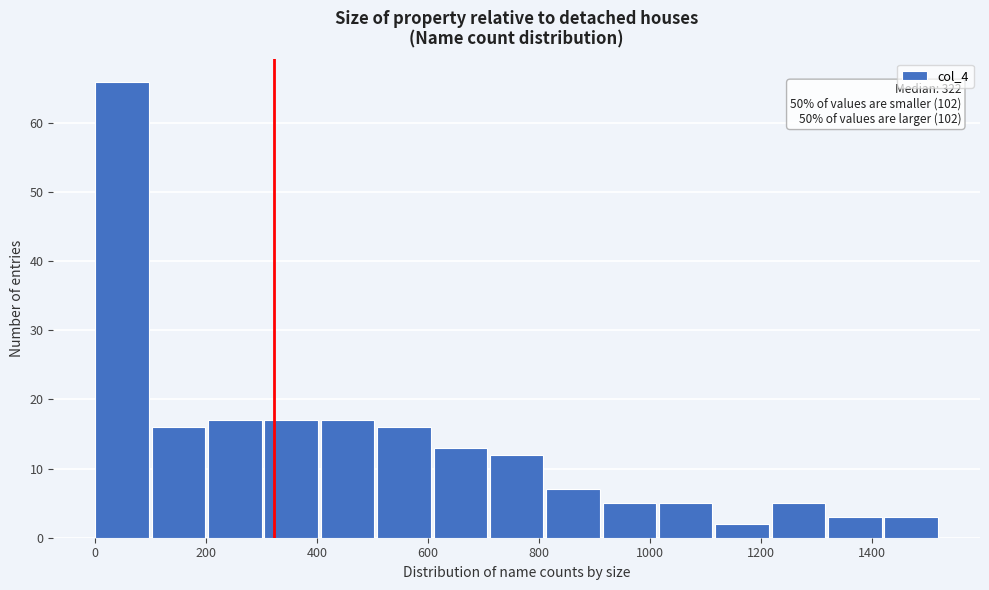

Which range on the x-axis has the tallest bar?

0 to 100